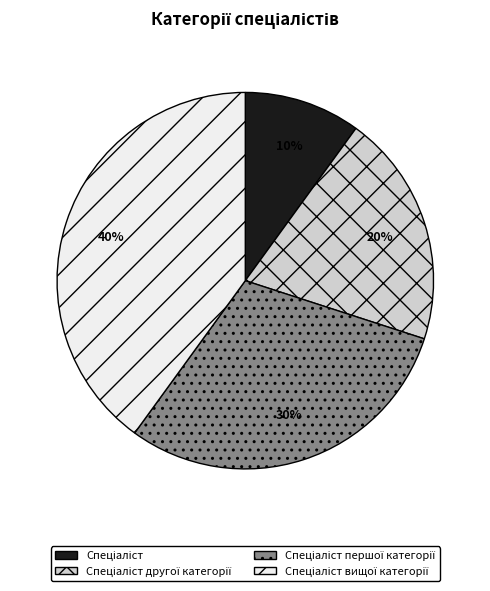

Does any single category account for the majority?

No